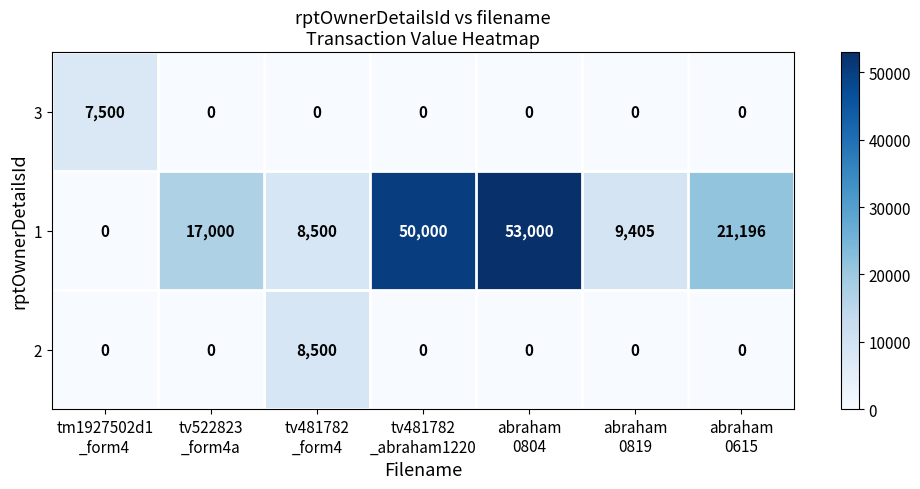

What is the spread (max minus min) of values at abraham
0804?

53000